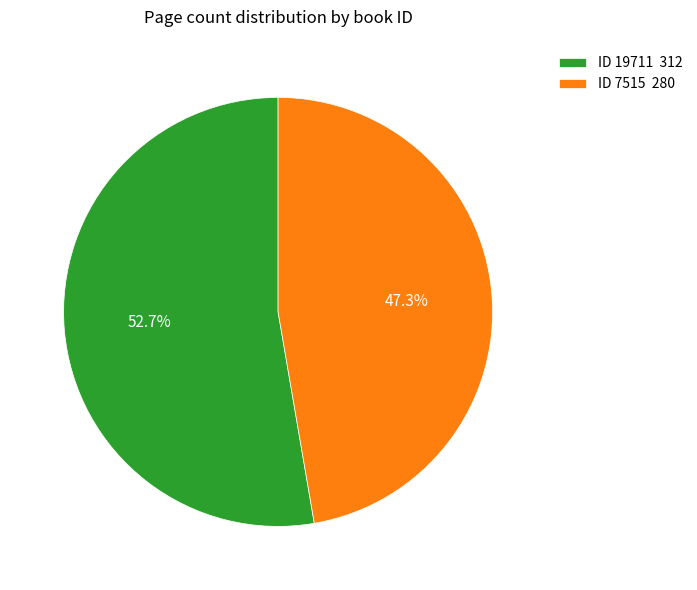

Which slice is the largest?

ID 19711 312